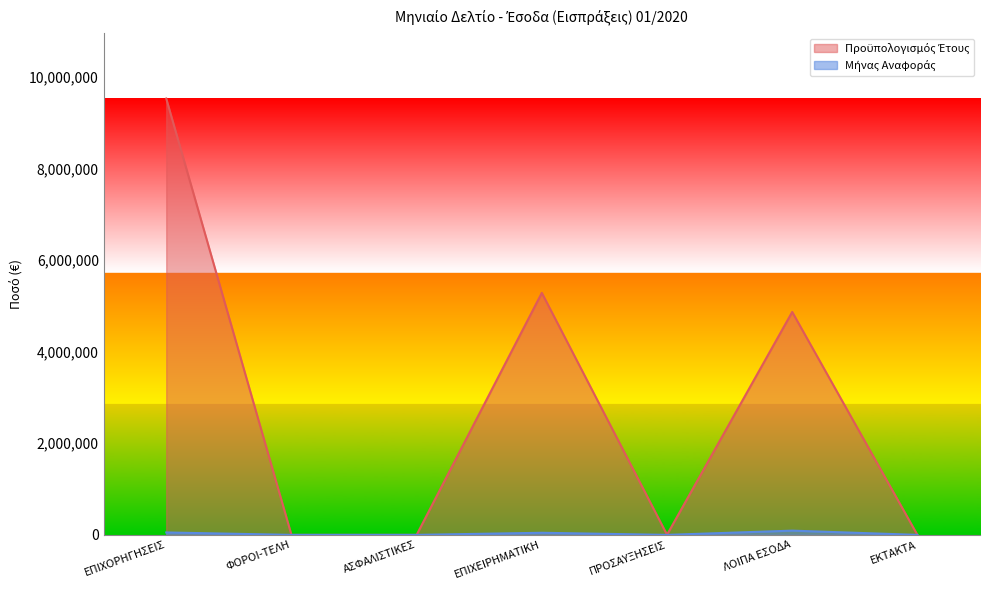

List the labels in order of Μήνας Αναφοράς value, smallest first.

ΦΟΡΟΙ-ΤΕΛΗ, ΑΣΦΑΛΙΣΤΙΚΕΣ, ΕΚΤΑΚΤΑ, ΠΡΟΣΑΥΞΗΣΕΙΣ, ΕΠΙΧΕΙΡΗΜΑΤΙΚΗ, ΕΠΙΧΟΡΗΓΗΣΕΙΣ, ΛΟΙΠΑ ΕΣΟΔΑ